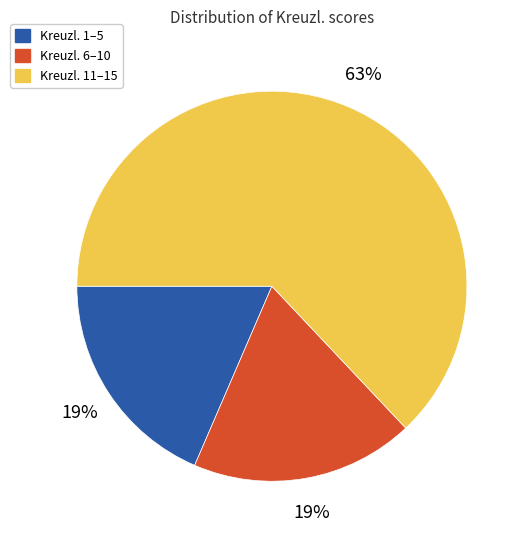

To the nearest percent, what is the difference between the largest and smallest slice percentages?

44%